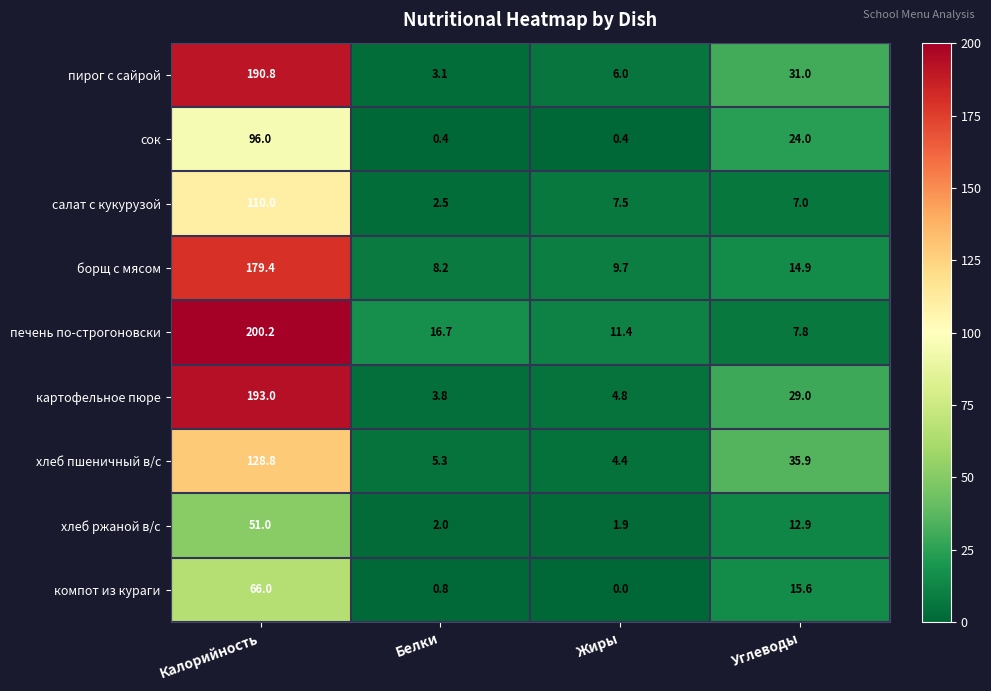

At which category is the sum across all series the highest?

Калорийность